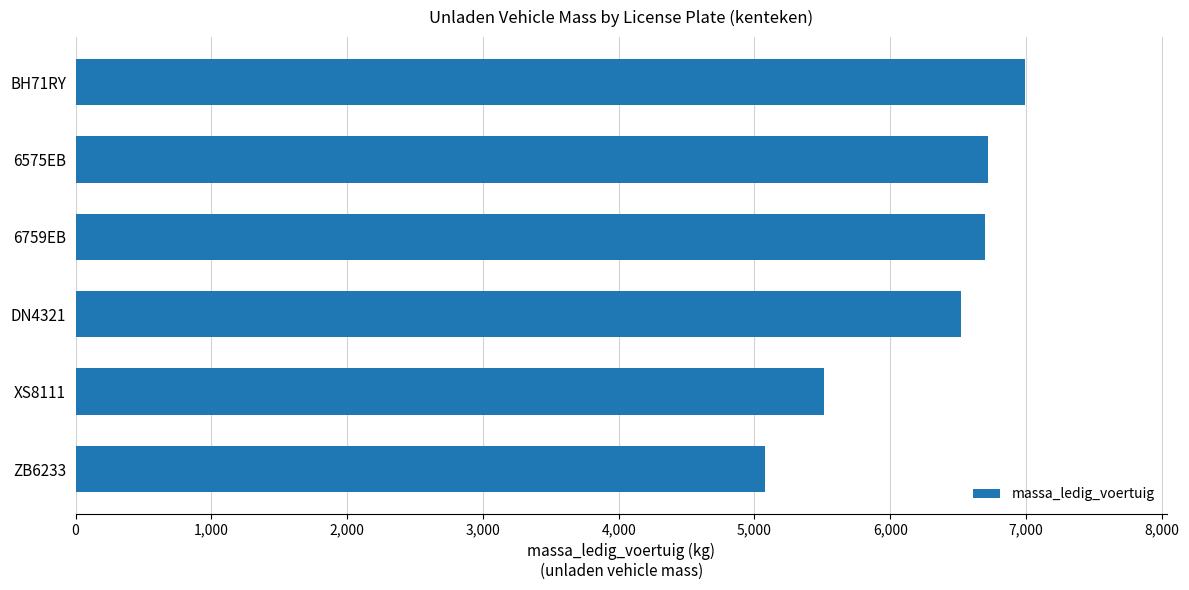

What is the change in value from DN4321 to BH71RY?

+470